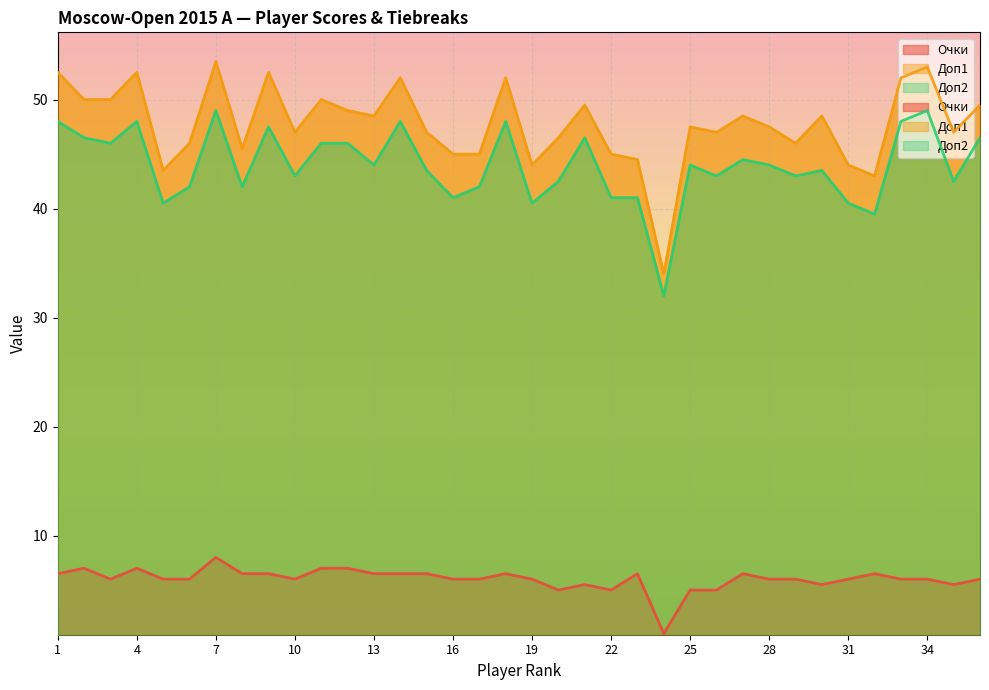

What is the sum of the Очки values at 33 and 10?

12.0